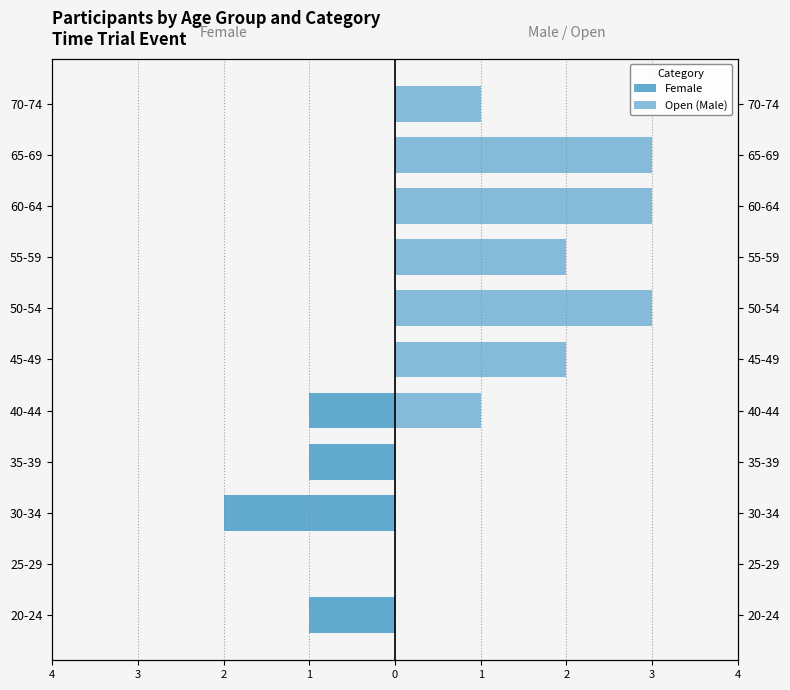

The Open (Male) series shows 0 at 30-34. True or false?

True